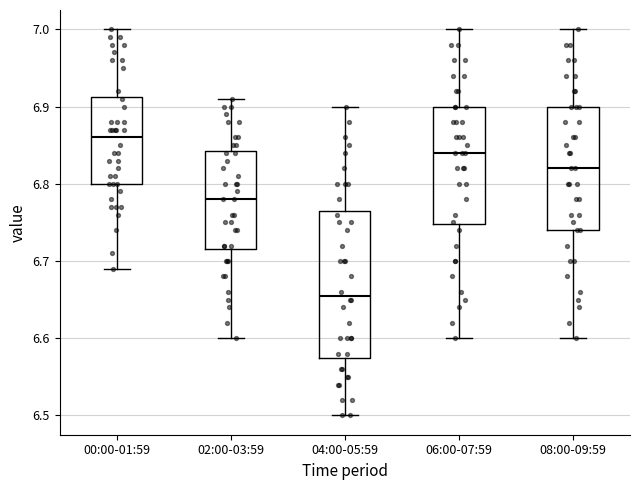

Which box's median line is the highest?

00:00-01:59